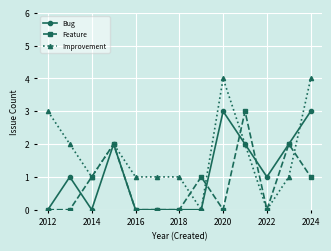

Which series has the largest total across all categories?

Improvement